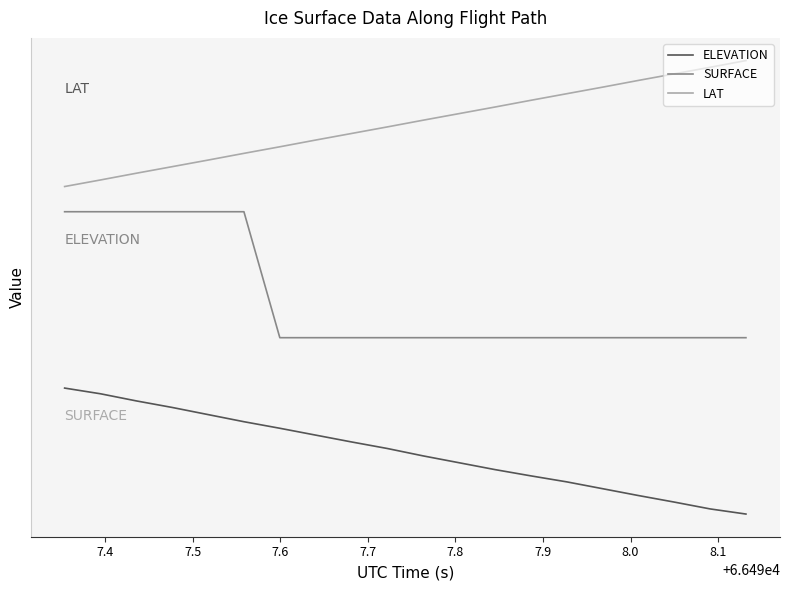

Does the chart display data point markers on the line(s)?

No